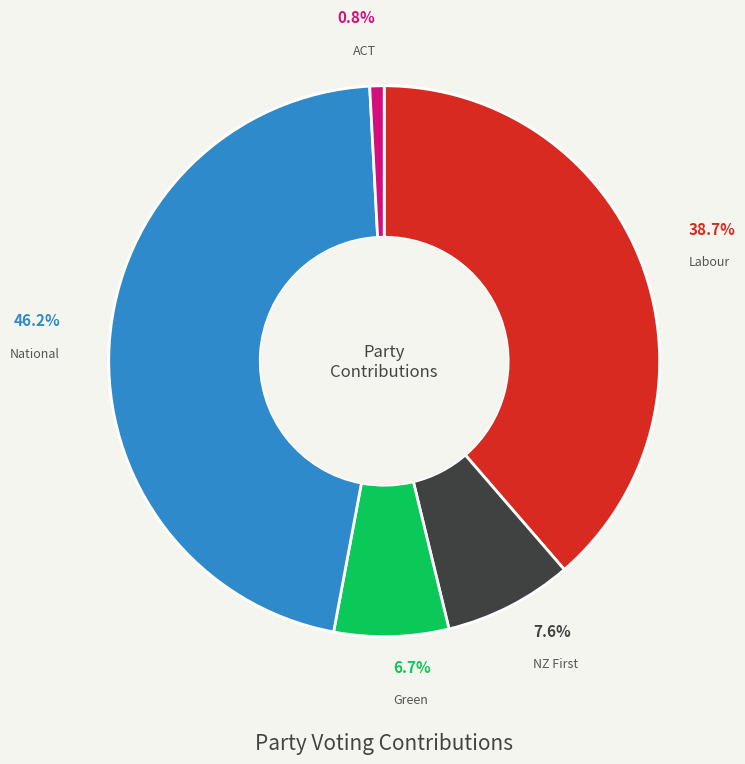

Which slice is the smallest?

ACT